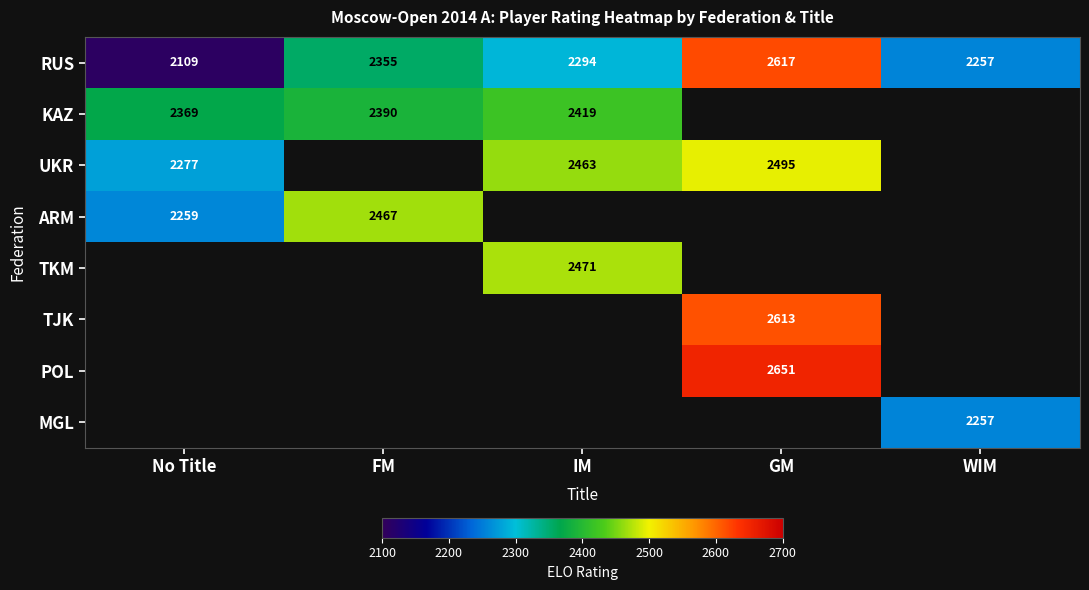

Where does the RUS series first go above 2294?

FM